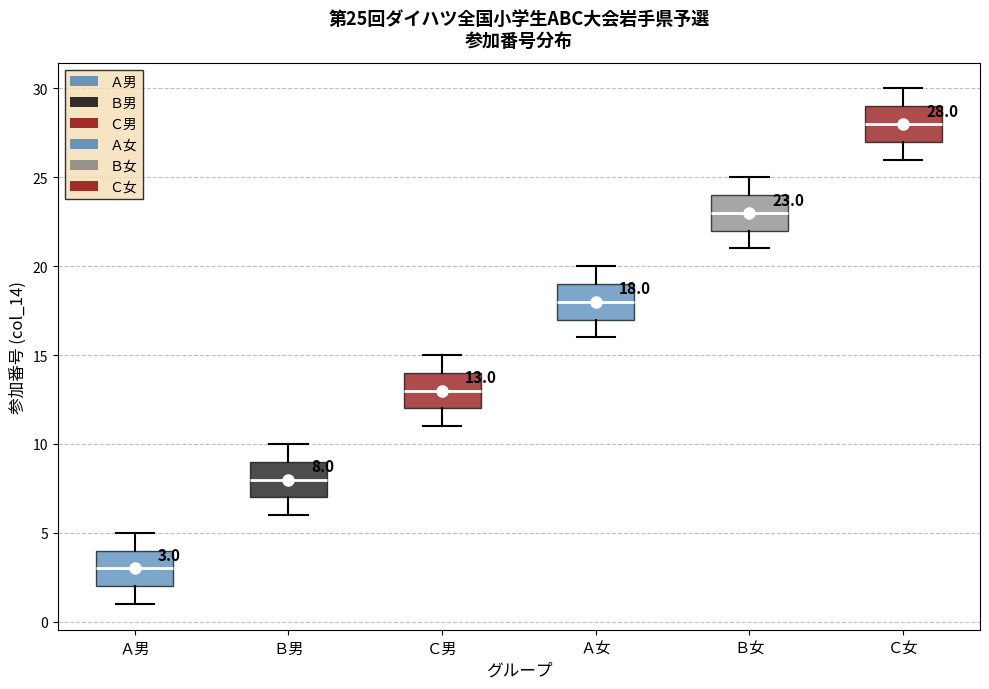

Which box's median line is the lowest?

Ａ男